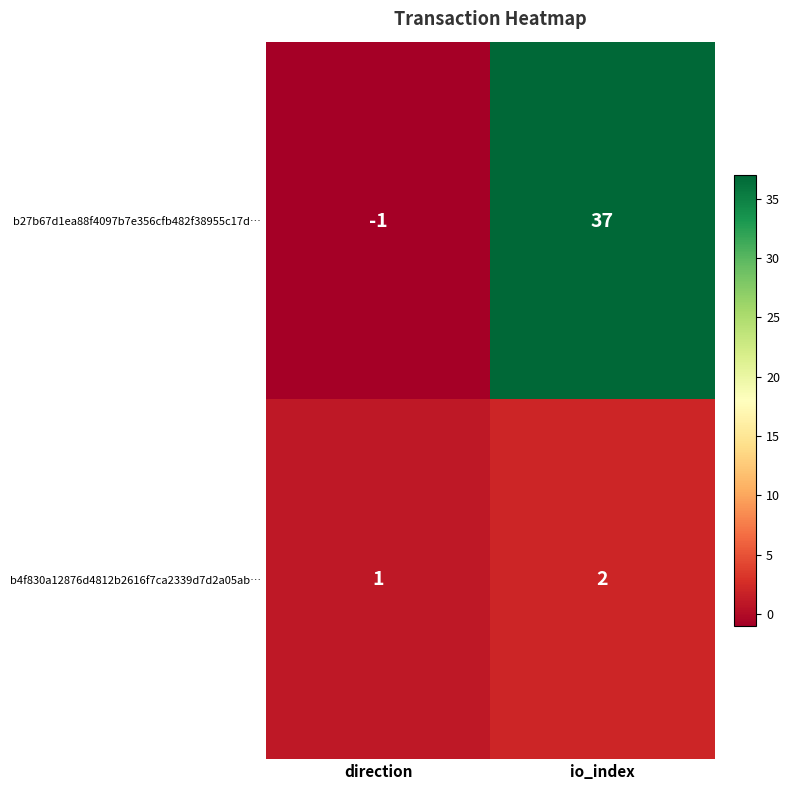

How many data points in b27b67d1ea88f4097b7e356cfb482f38955c17d… are less than 37?

1